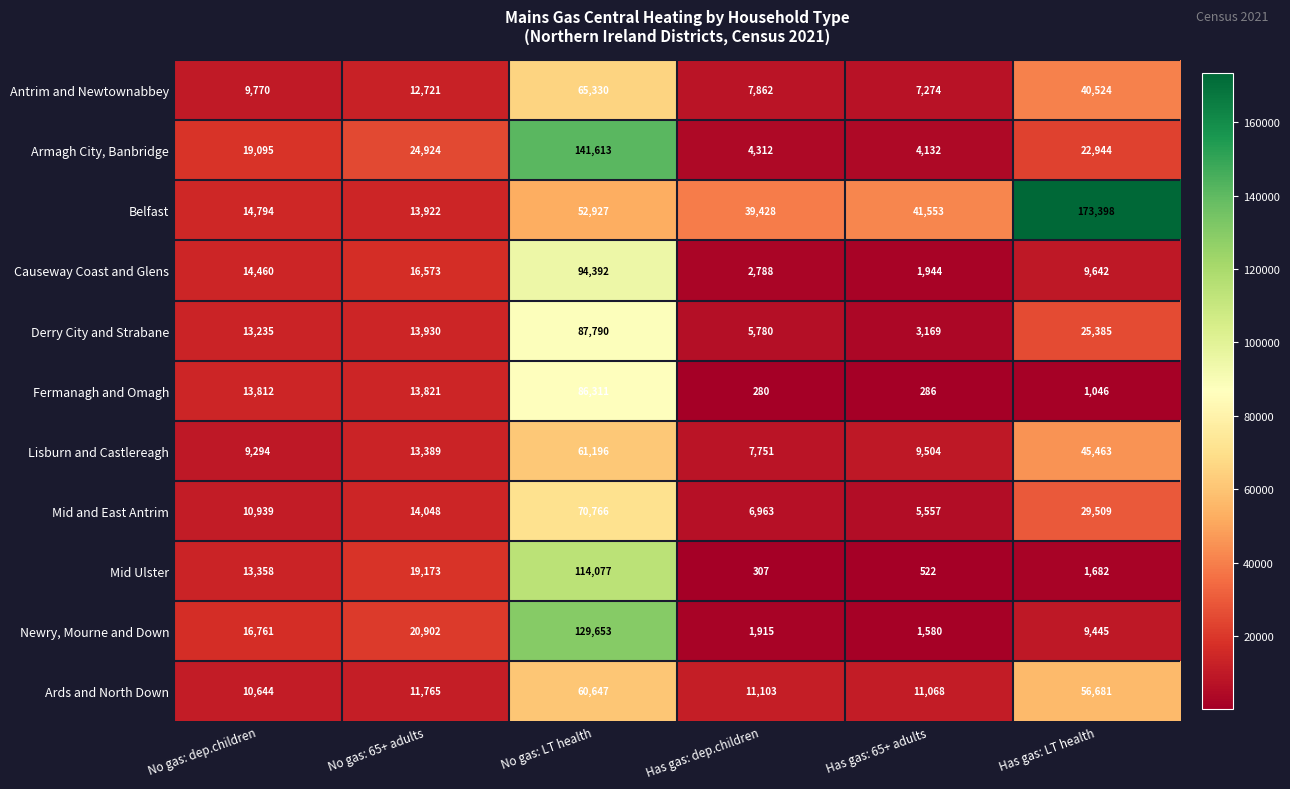

Is the value of Mid Ulster at Has gas: dep.children greater than the value of Mid and East Antrim at No gas: 65+ adults?

No